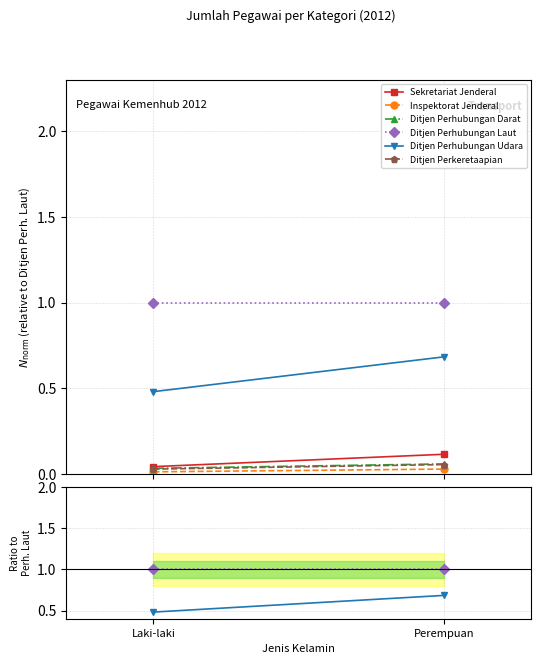

At which category does the chart reach its peak across all series?

Laki-laki